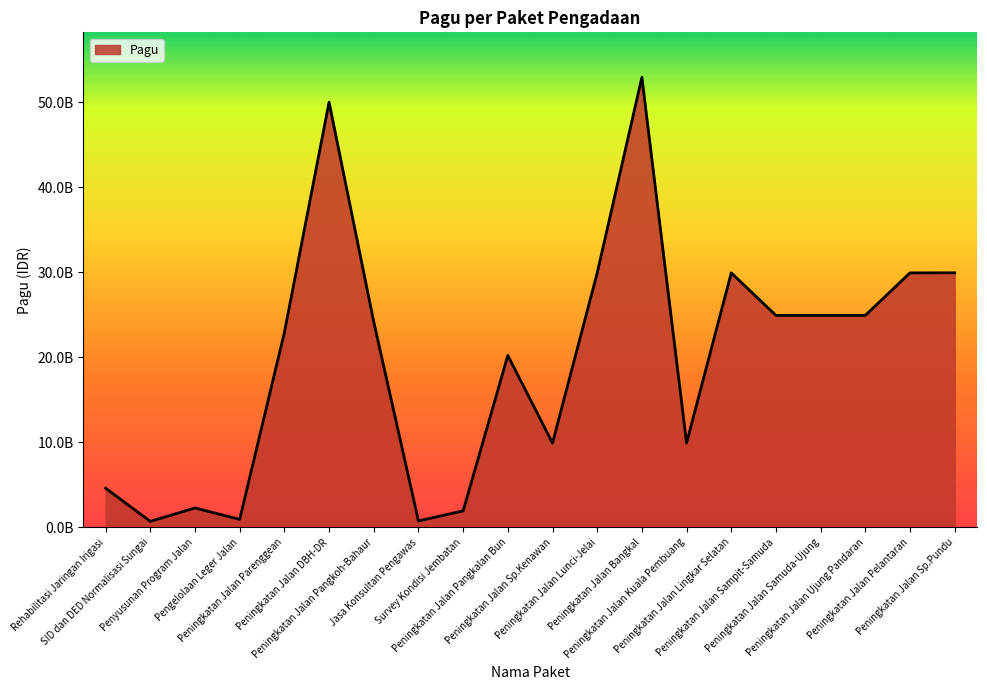

What is the change in value from Penyusunan Program Jalan to Peningkatan Jalan DBH-DR?

+47723000000